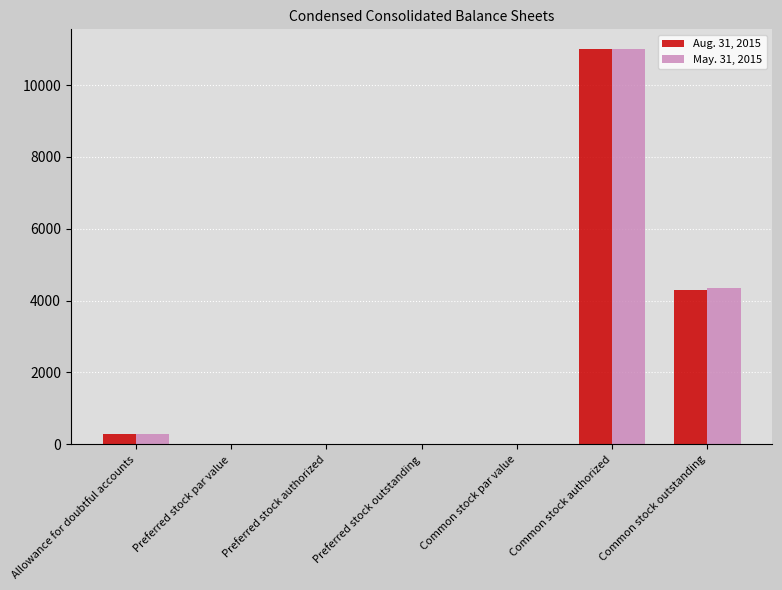

Which category has the highest value across all series?

Common stock authorized